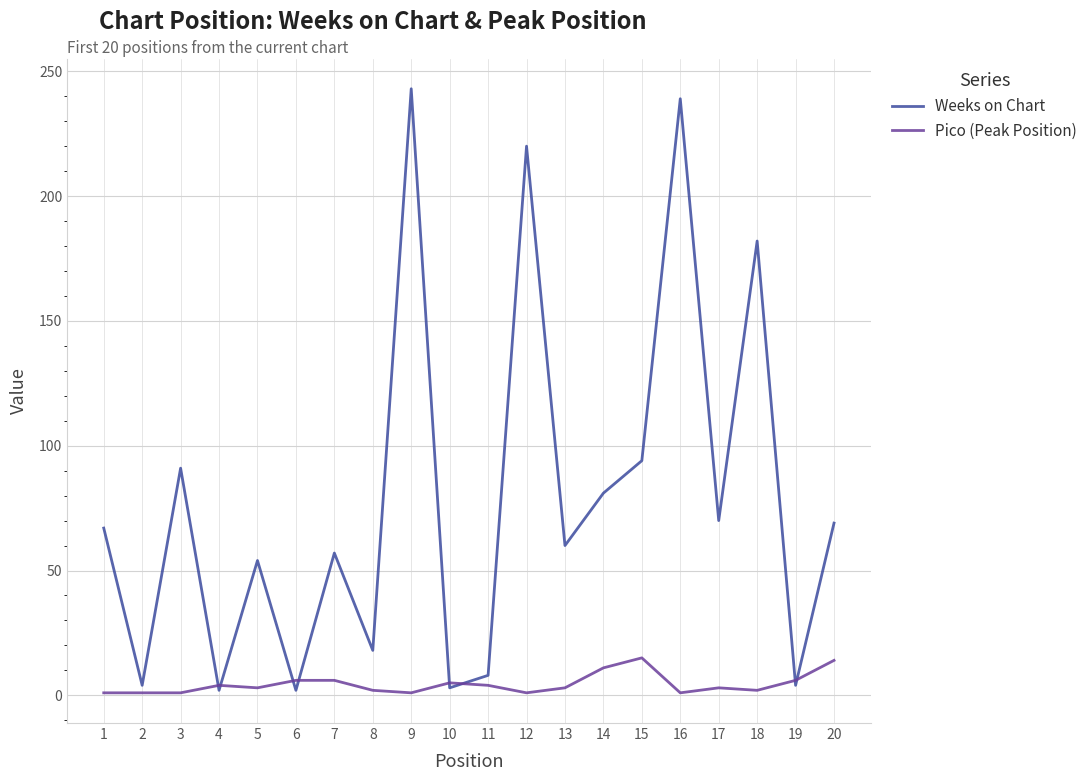

What is the approximate value of Weeks on Chart at 15, to the nearest 10?

90